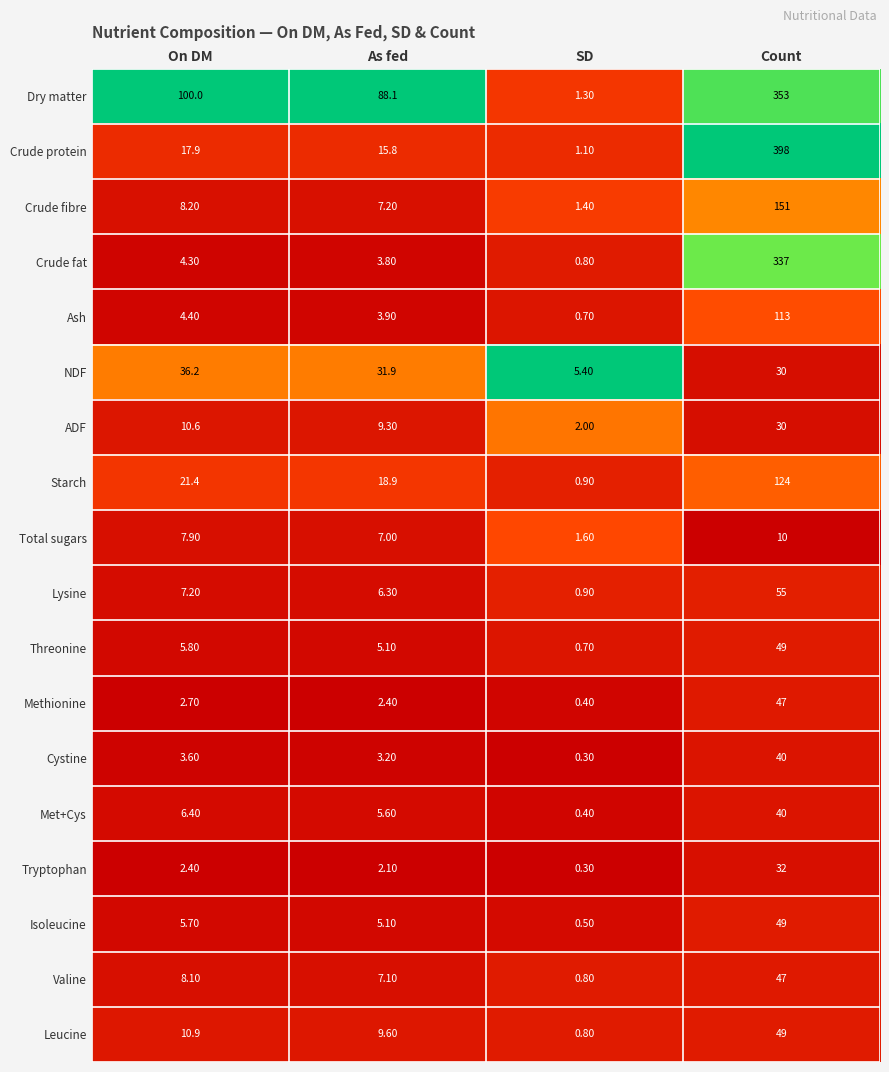

At which label is Methionine closest to 23?

On DM